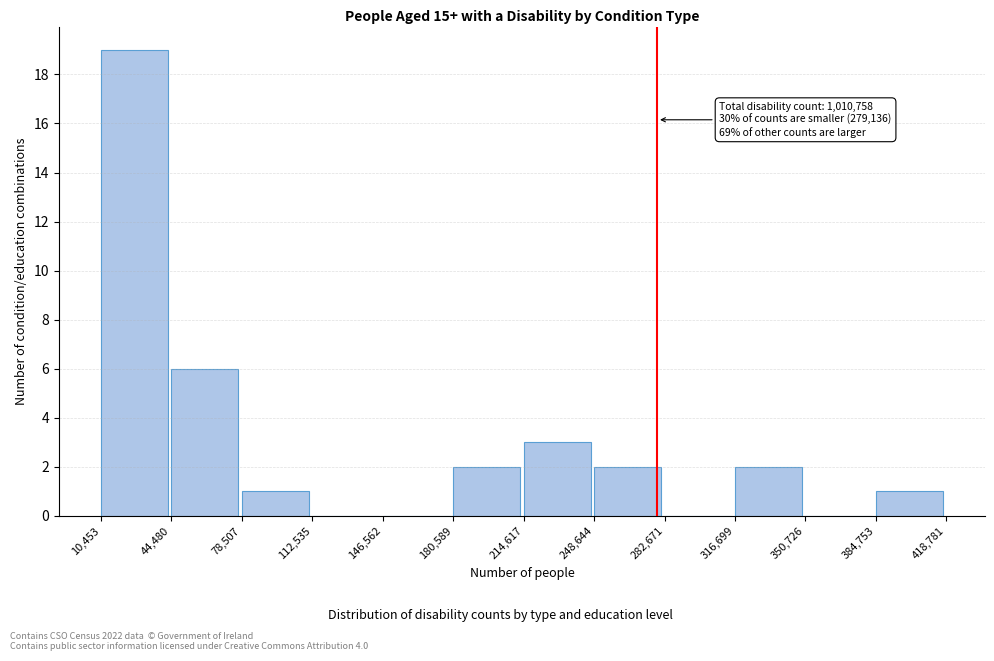

Which range on the x-axis has the tallest bar?

10,453 to 44,480